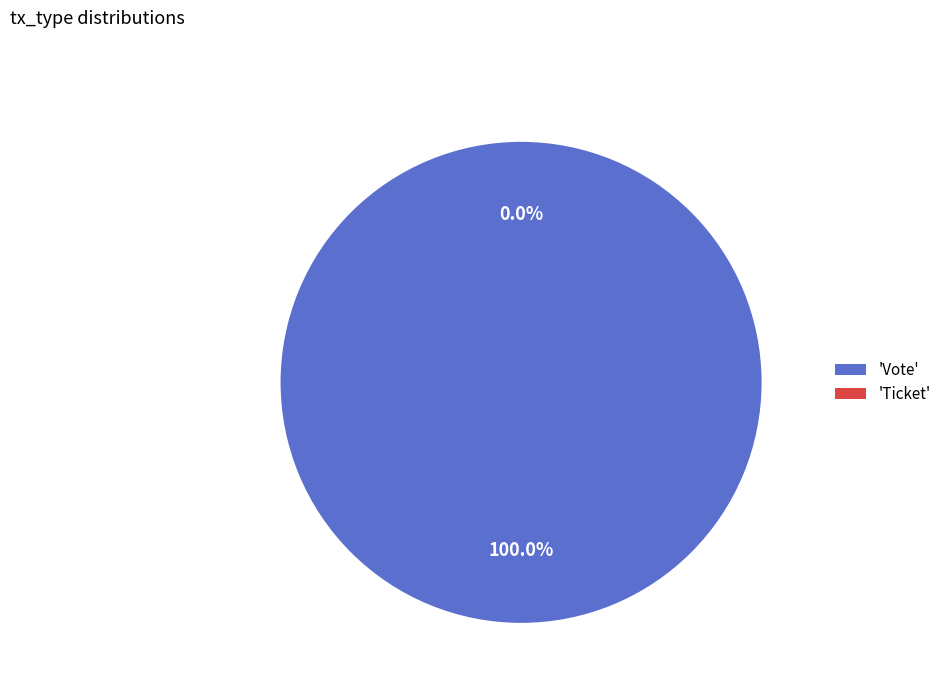

Which category has the biggest portion of the pie?

Vote